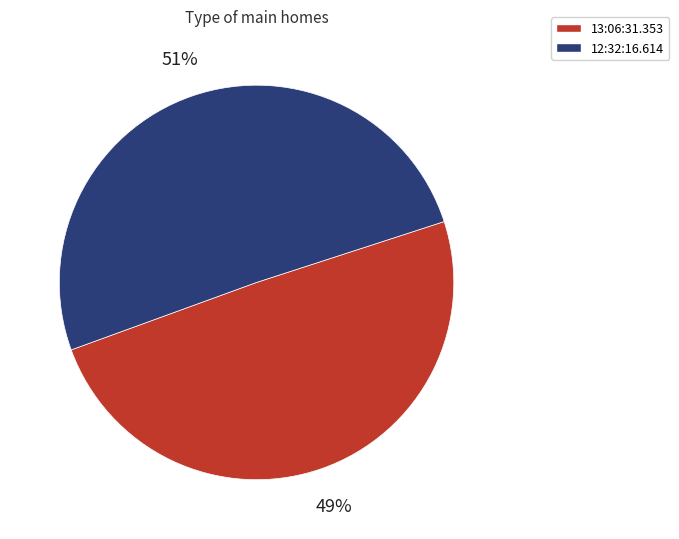

To the nearest percent, what portion does 12:32:16.614 represent?

51%